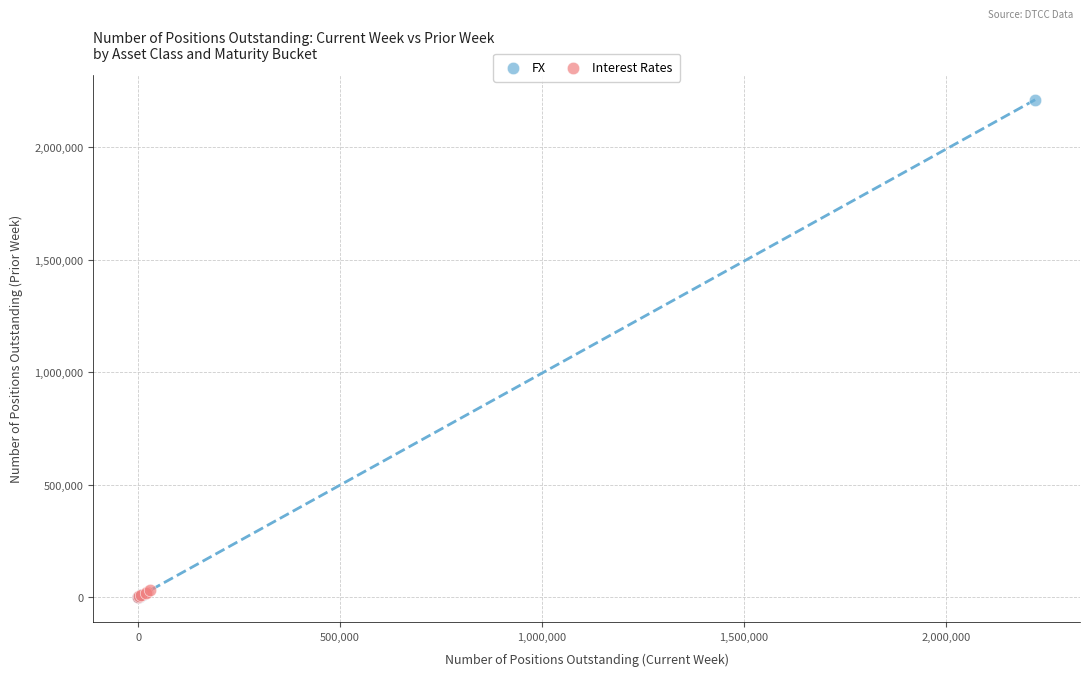

Which series has the largest Y range (max minus min)?

FX